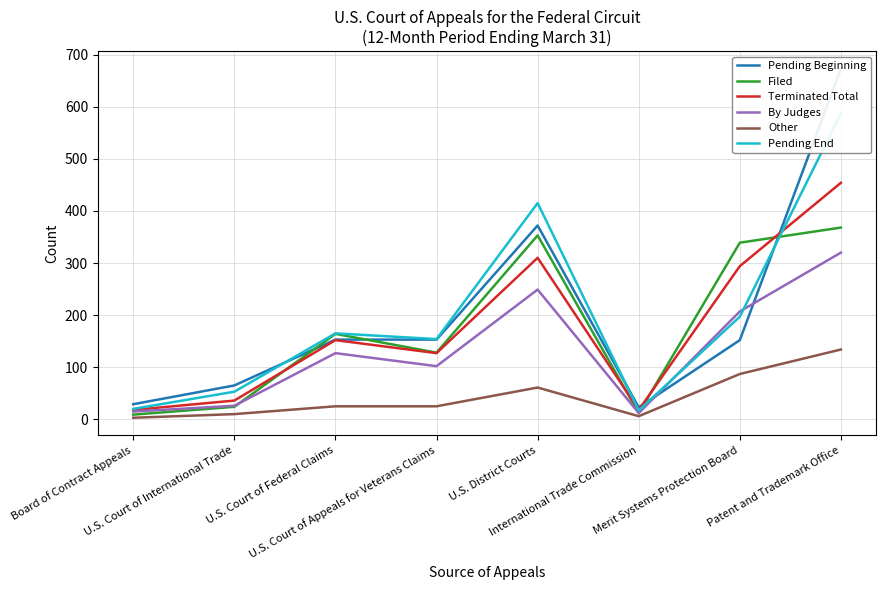

True or false: Pending End and Other intersect in this chart.

False